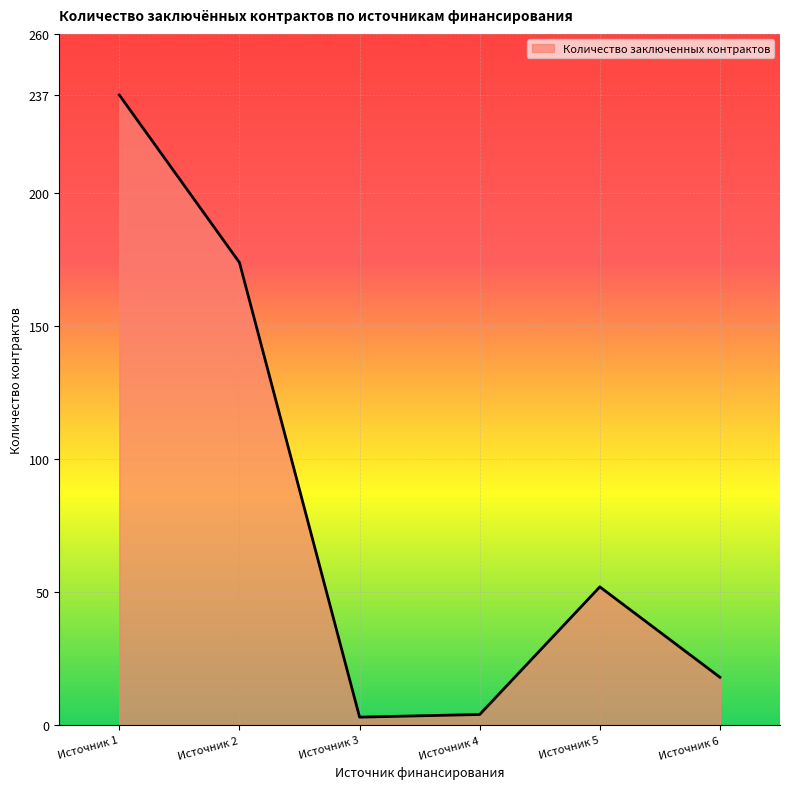

What is the difference between the maximum and minimum values?

234